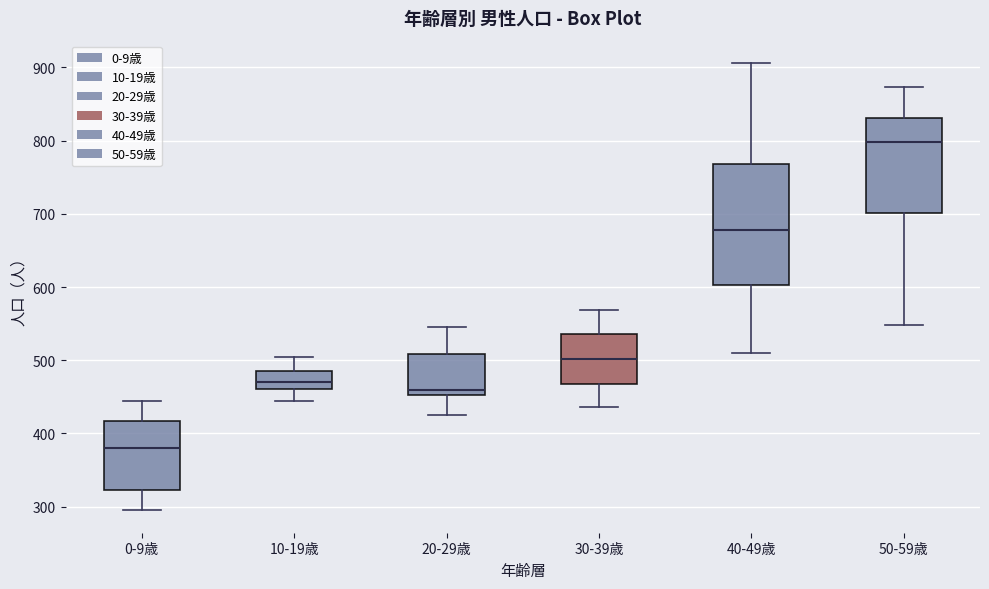

Which box has the highest median line?

50-59歳